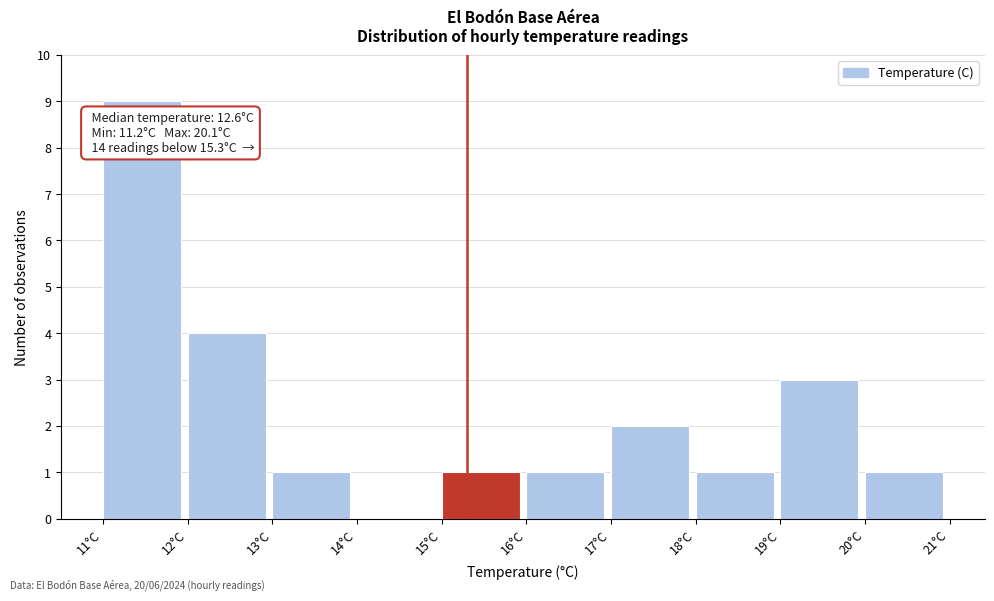

Which range on the x-axis has the tallest bar?

11 to 12